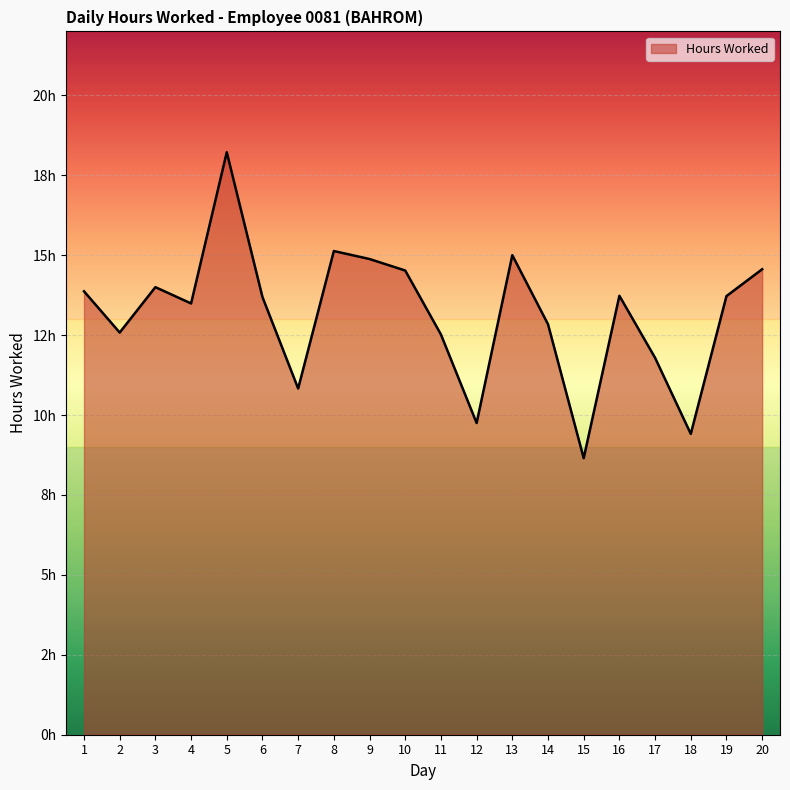

What is the approximate value at 10?

14.5